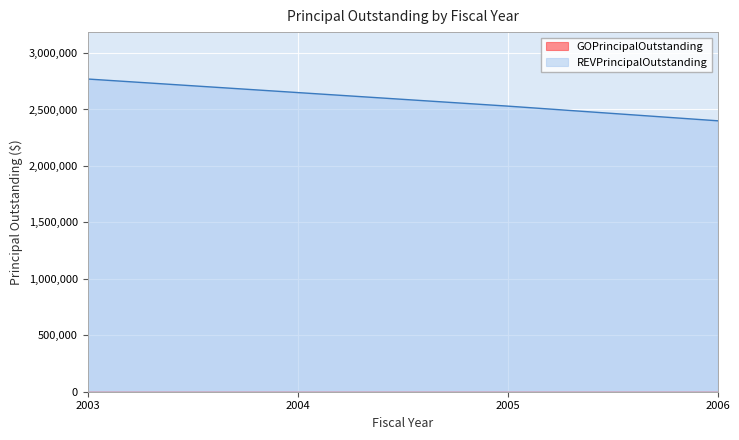

What is the difference between the maximum and minimum values?

370000